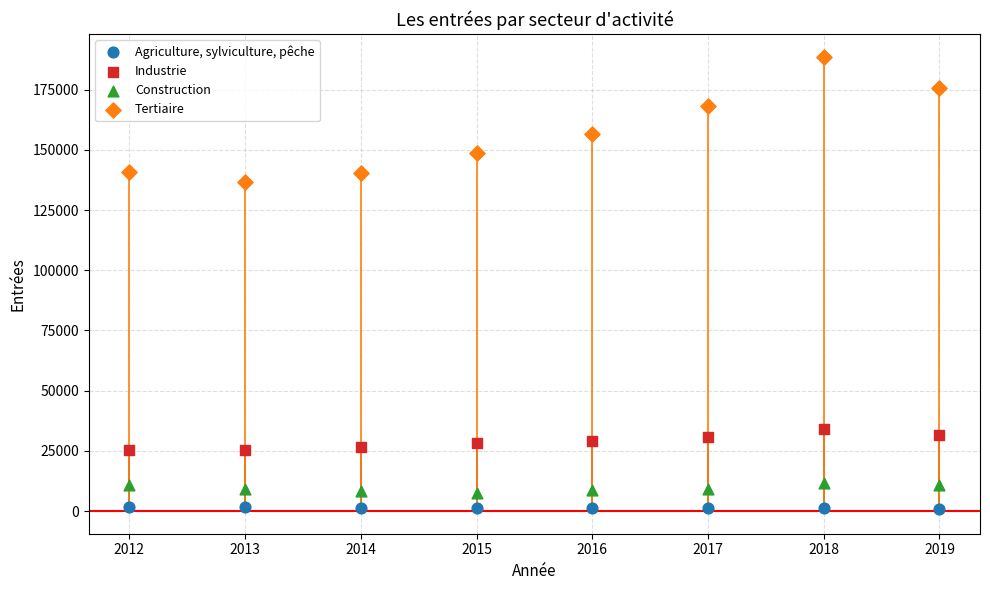

Across all series, what Y value is closest to 94856?

136661.8